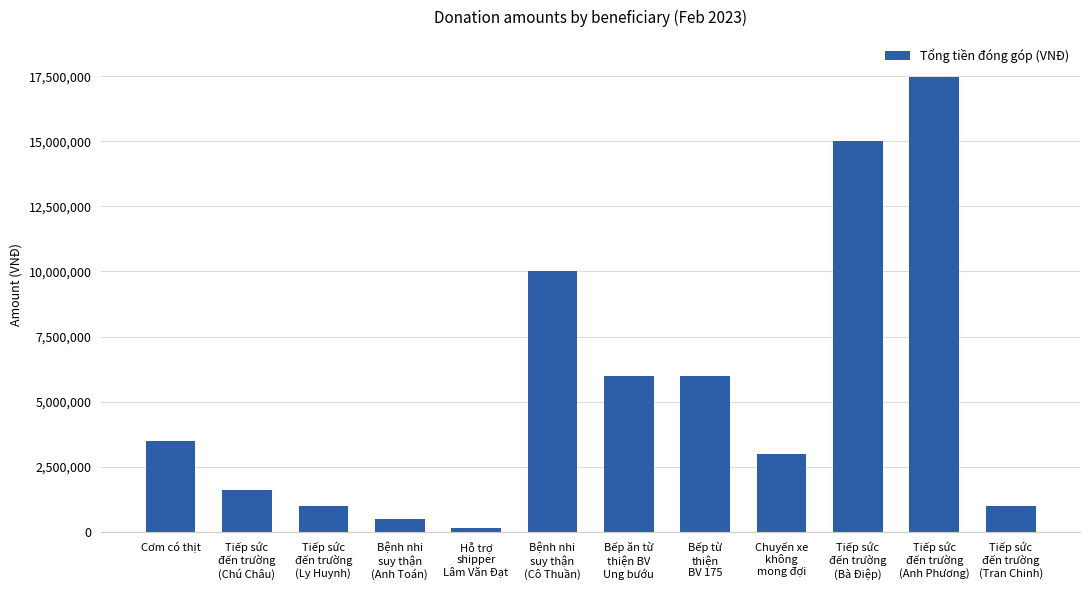

What is the label of the 12th bar from the left?

Tiếp sức
đến trường
(Tran Chinh)